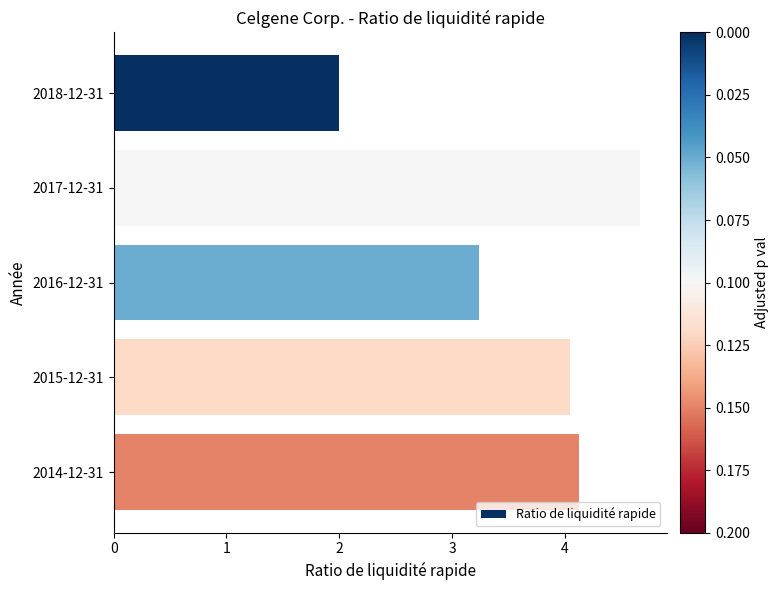

Where is the data nearest to the value 3?

2016-12-31